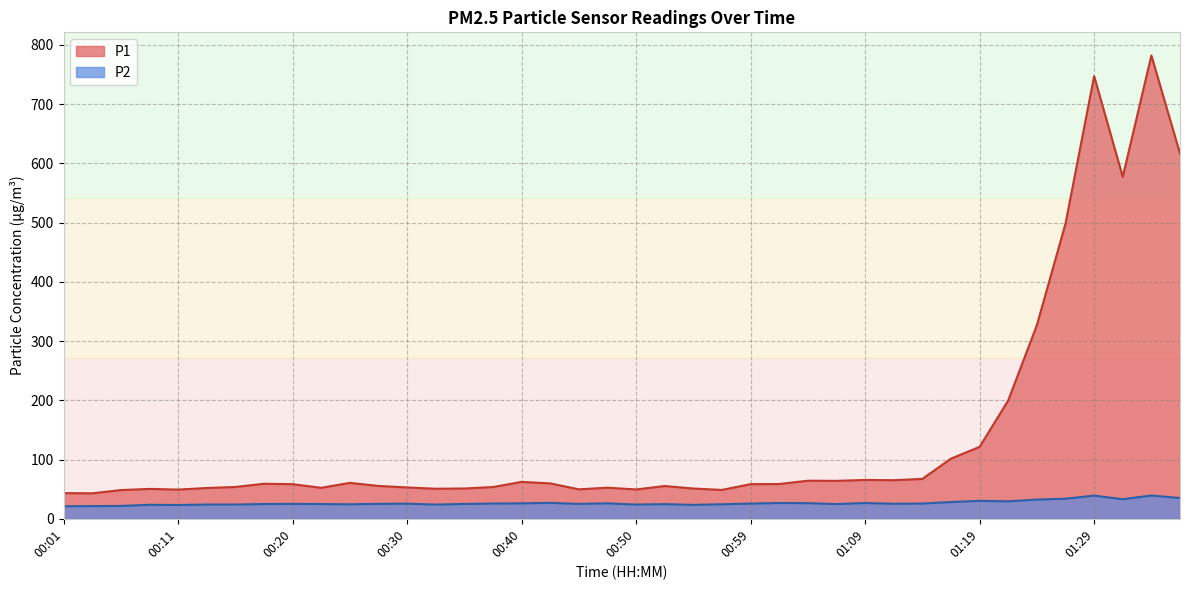

Where is P2 nearest to the value 30?

01:19